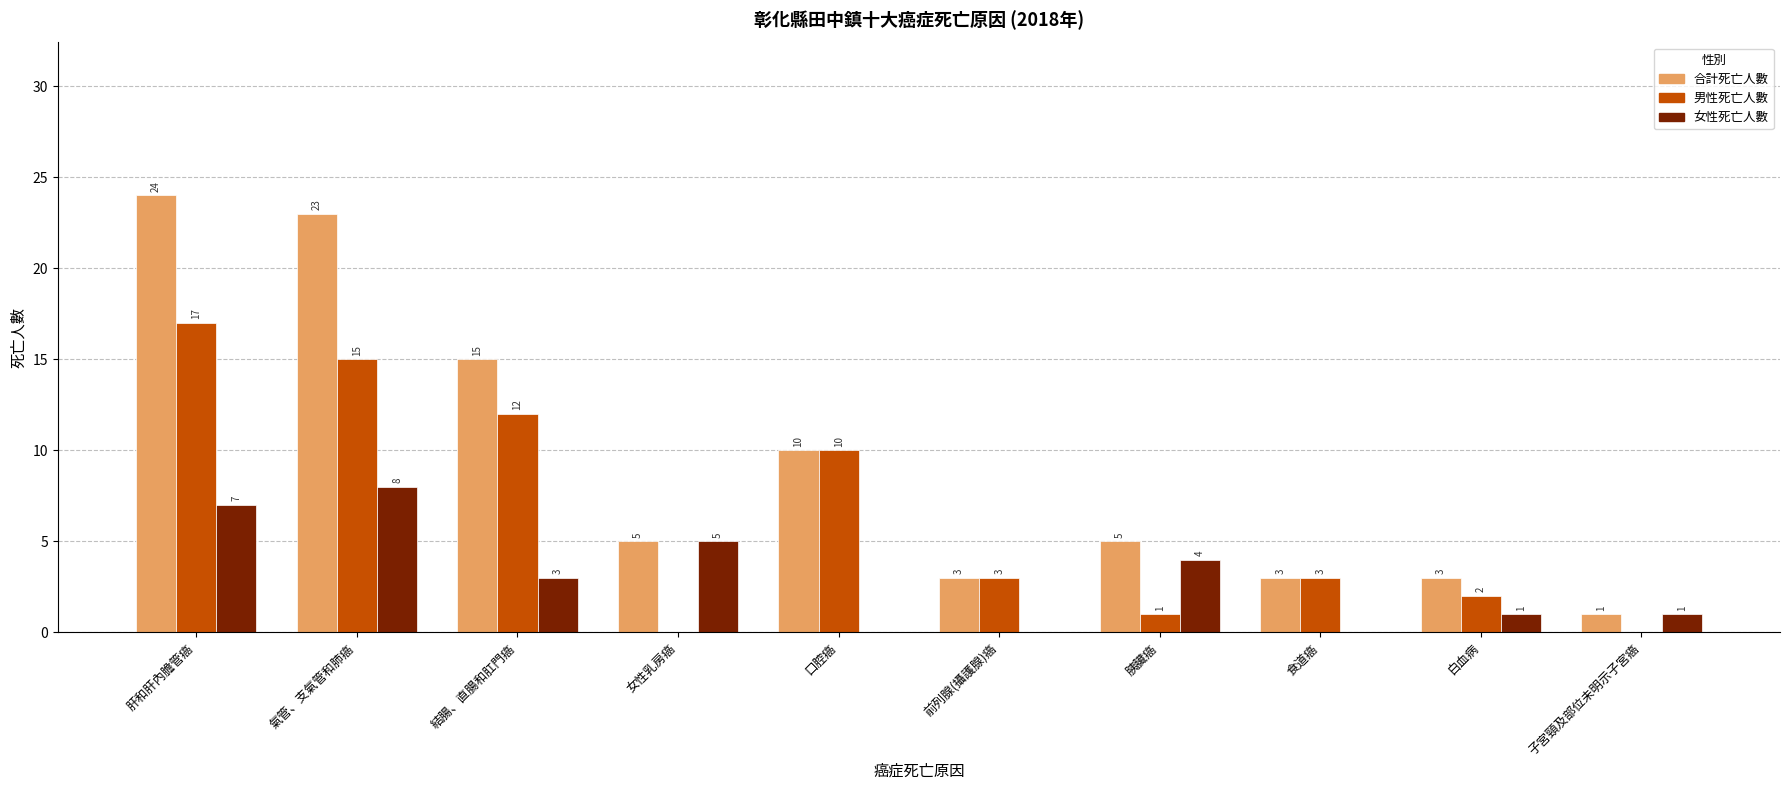

What is the sum of all 男性死亡人數 values?

63